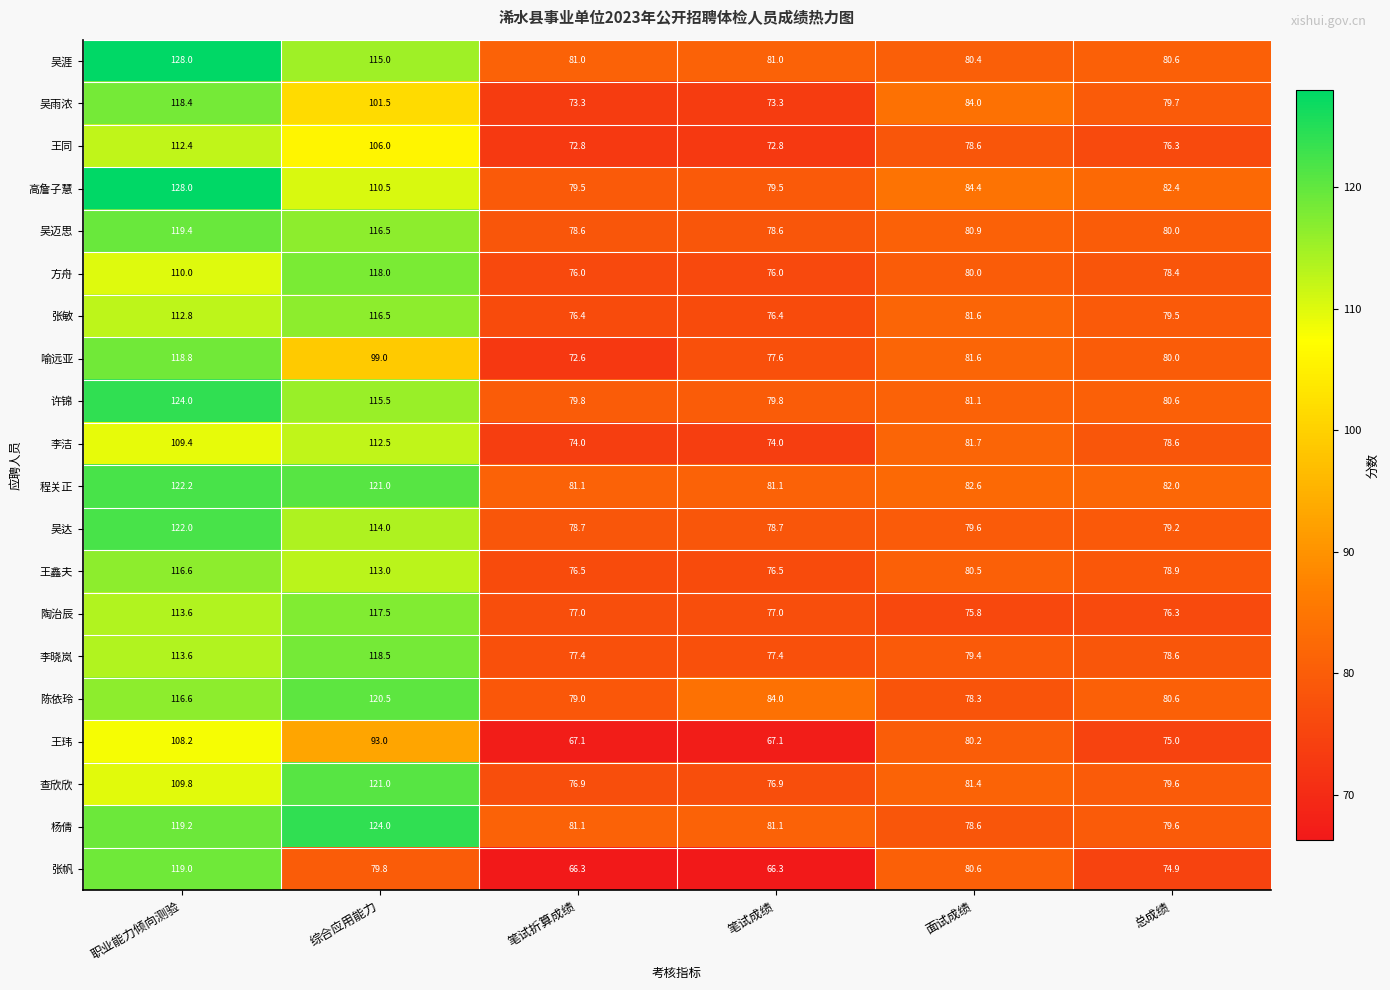

What is the approximate value of 程关正 at 职业能力倾向测验?

122.2